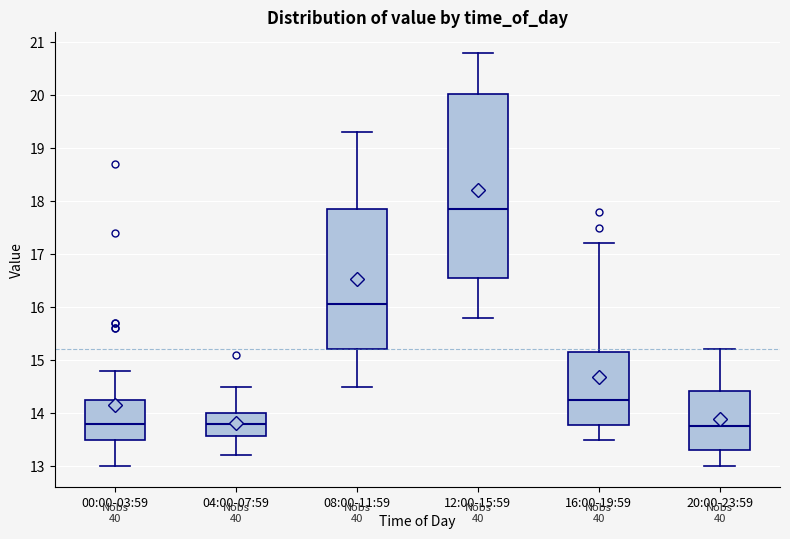

Reading left to right, read every box against the y-axis: the position of its median line, the range the box covers, and the ends of its whiskers. The values are not printed on the chart, so give them approximately, as read against the axis.

00:00-03:59: median 13.8, box 13.5 to 14.3, whiskers 13.0 to 14.8
04:00-07:59: median 13.8, box 13.6 to 14.0, whiskers 13.2 to 14.5
08:00-11:59: median 16.1, box 15.2 to 17.9, whiskers 14.5 to 19.3
12:00-15:59: median 17.9, box 16.6 to 20.0, whiskers 15.8 to 20.8
16:00-19:59: median 14.3, box 13.8 to 15.2, whiskers 13.5 to 17.2
20:00-23:59: median 13.8, box 13.3 to 14.4, whiskers 13.0 to 15.2